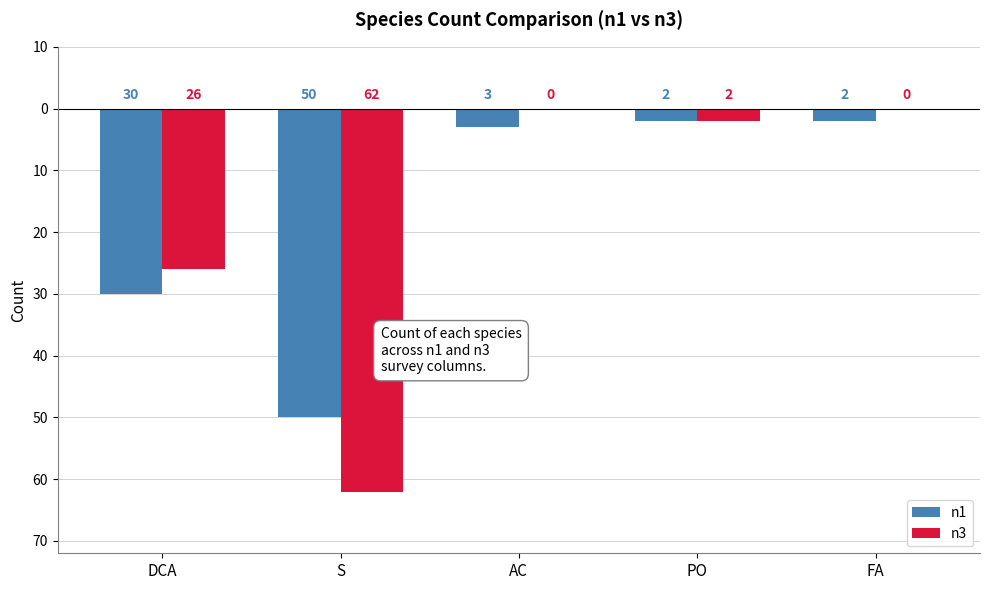

Are the bars grouped side by side (vs. stacked)?

Yes